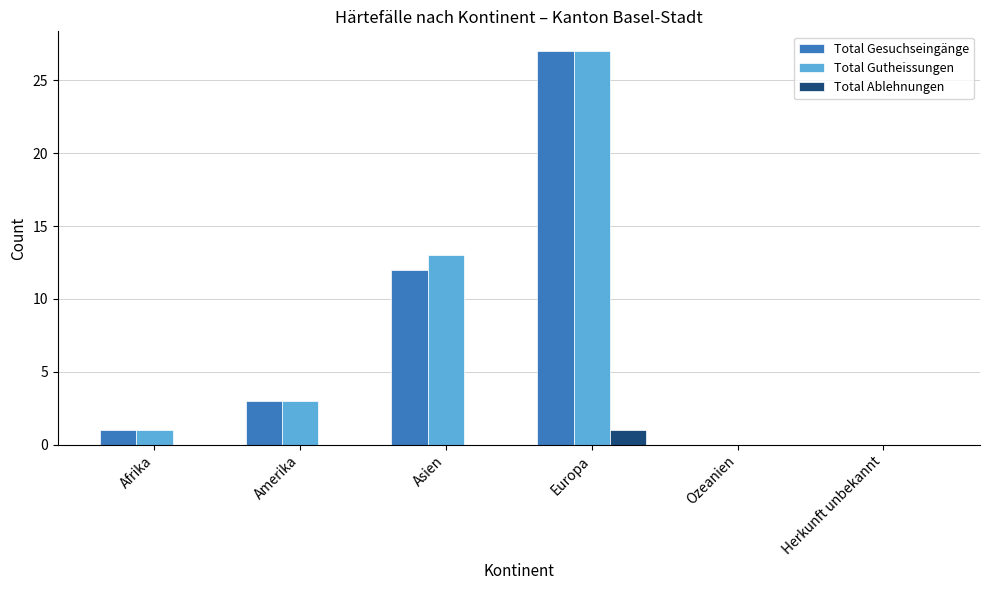

At which category is the sum across all series the highest?

Europa